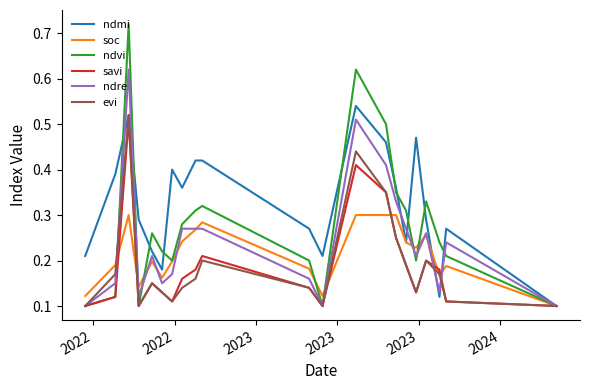

Which series has the largest total across all categories?

ndmi